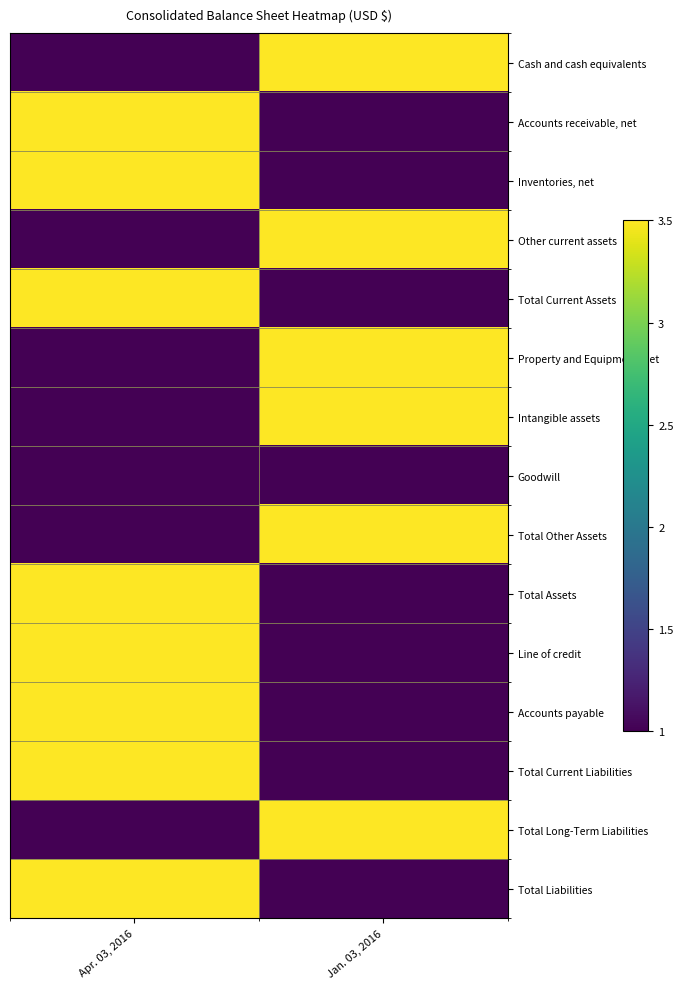

Between Jan. 03, 2016 and Apr. 03, 2016, which is larger?

Jan. 03, 2016